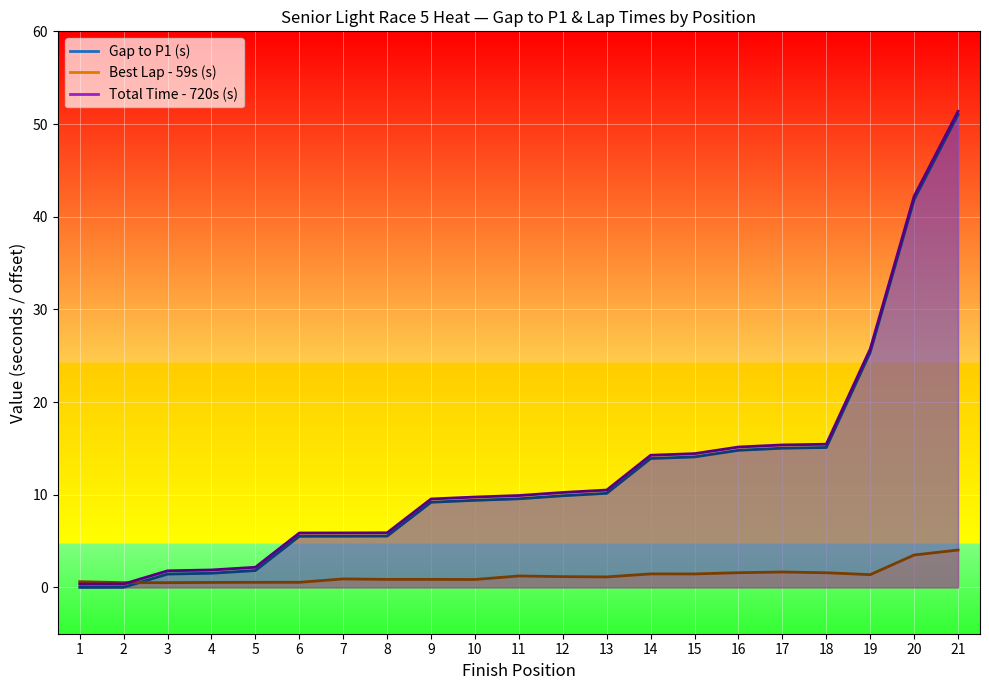

What is the difference between the highest and lowest values at 2?

0.5